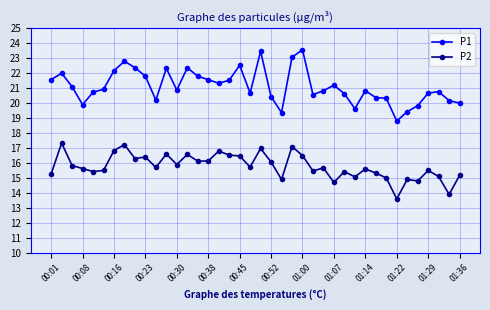

Rank the series by their maximum value, from lowest to highest.

P2, P1